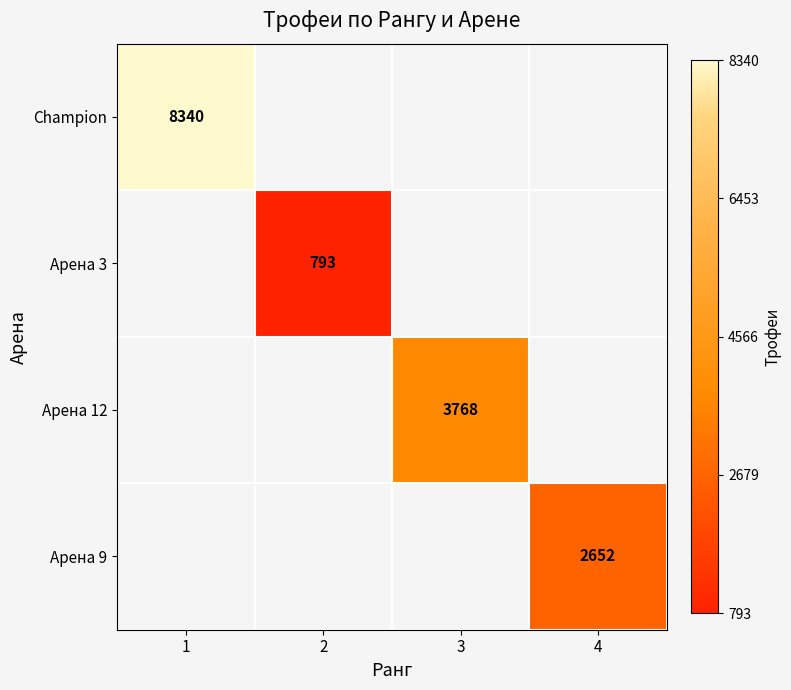

The value of Champion at 1 is 4537. True or false?

False